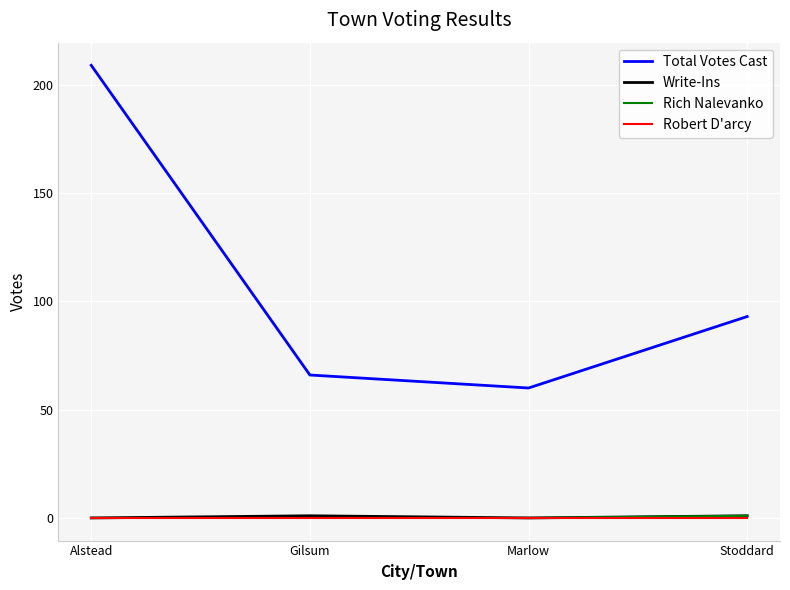

Which label corresponds to the largest value in the chart?

Alstead